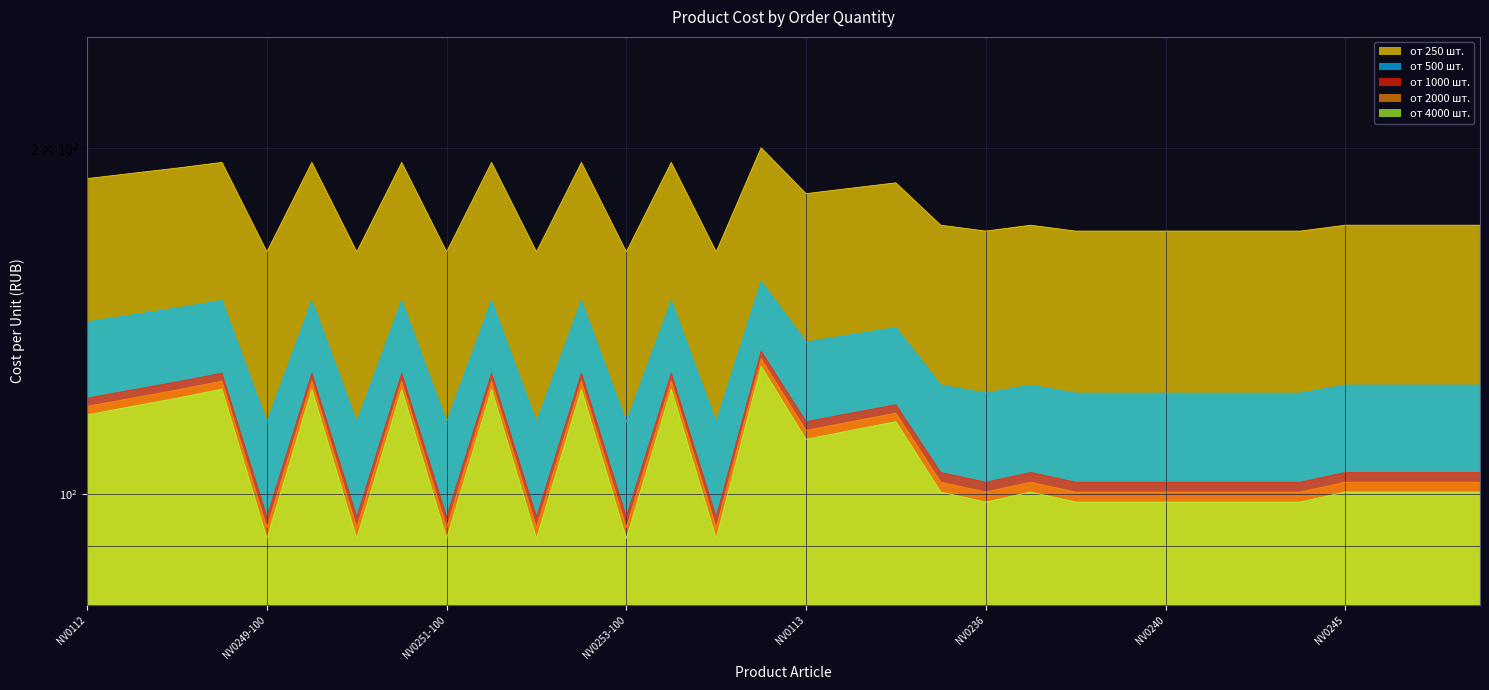

Which series has the largest range (max minus min)?

от 250 шт.